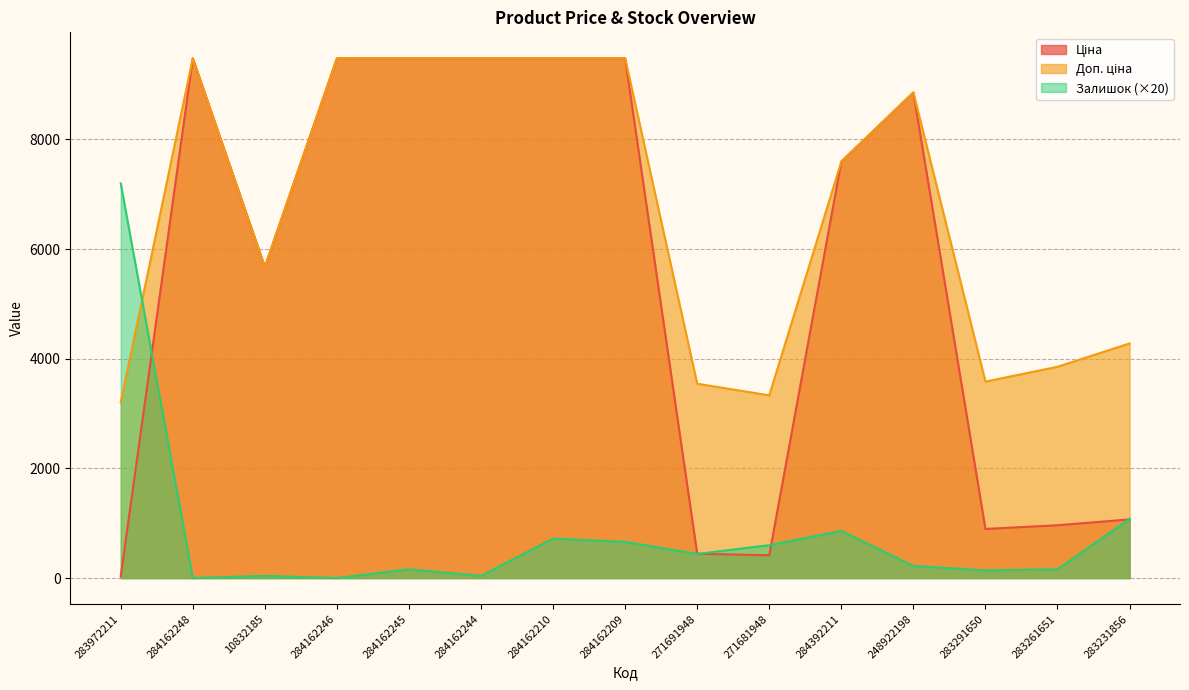

What is the approximate value of Доп. ціна at 284162246?

9480.1